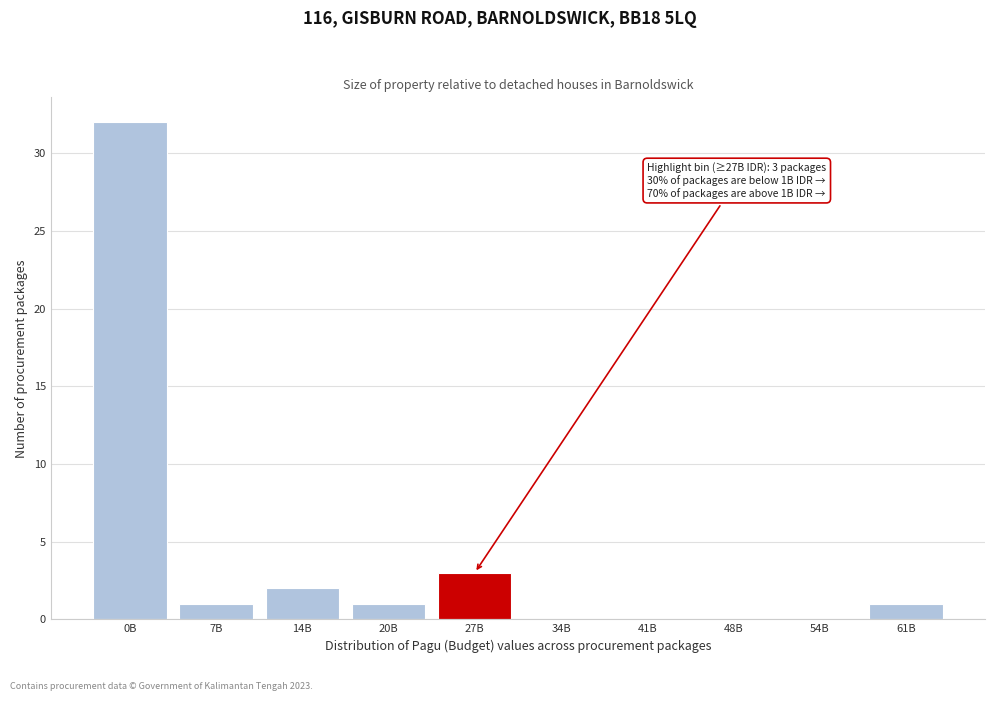

Reading left to right, transcribe all the data shown in this chart.

0B=32	7B=1	14B=2	20B=1	27B=3	34B=0	41B=0	48B=0	54B=0	61B=1